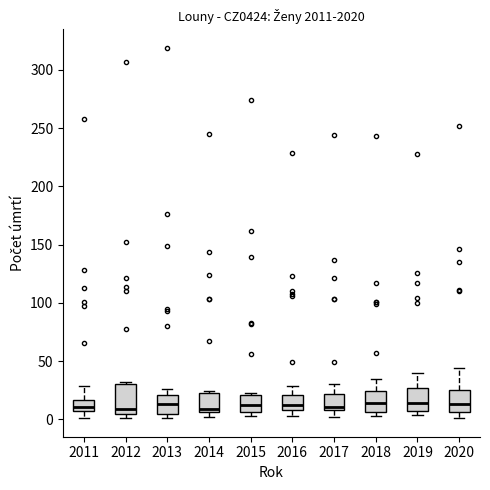

Comparing the boxes themselves (not the whiskers), which one is the tallest?

2012